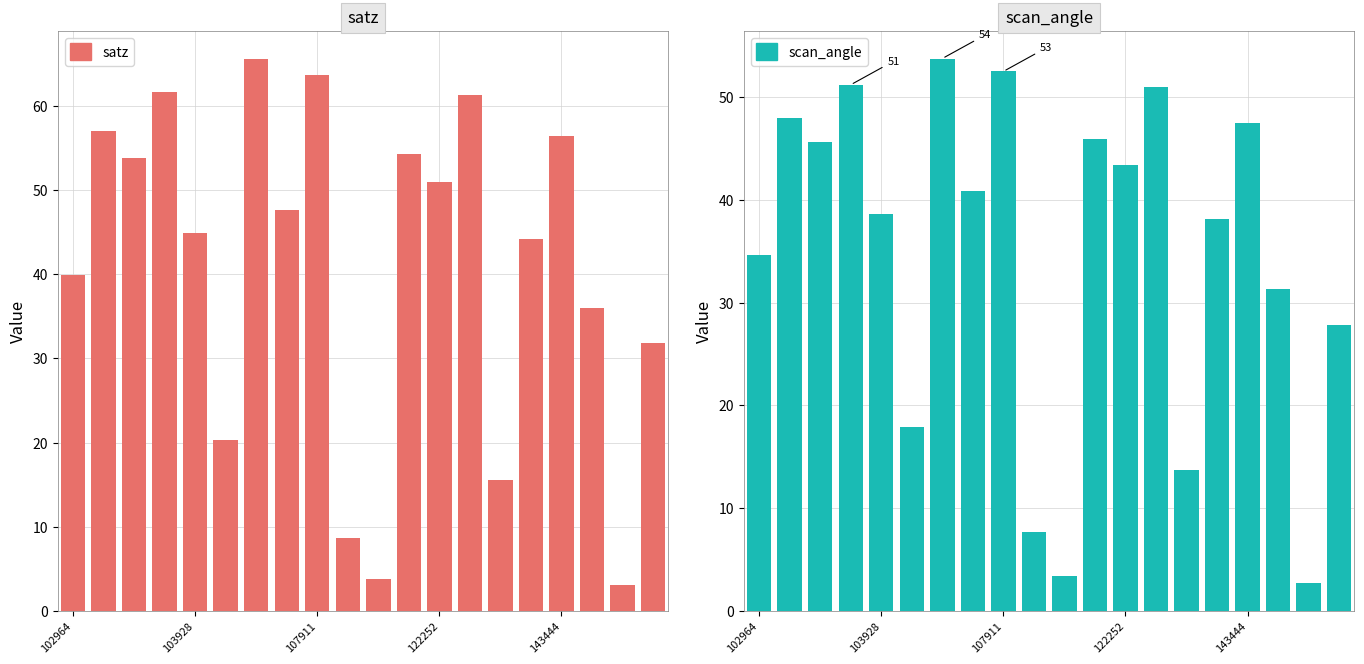

What is the minimum value shown in the chart?

2.7